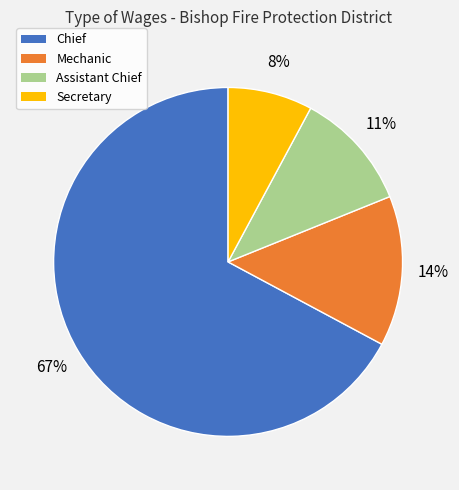

Rank the categories by value from lowest to highest.

Secretary, Assistant Chief, Mechanic, Chief